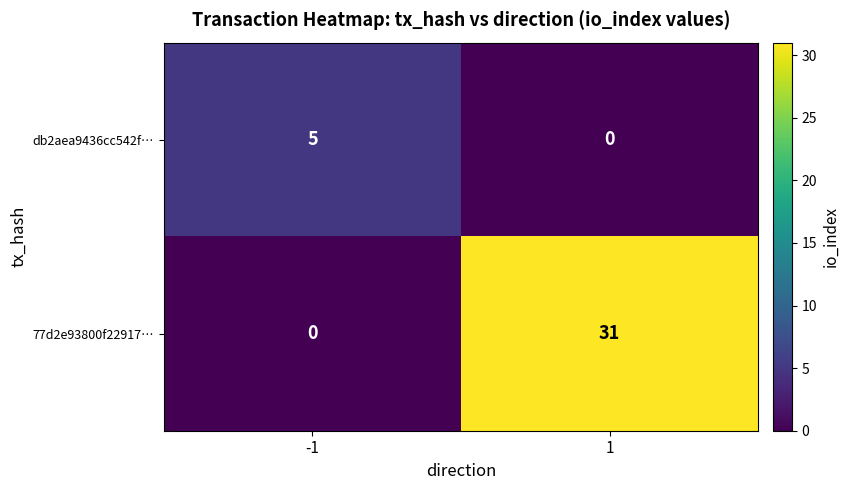

Between -1 and 1, which series saw the biggest shift?

77d2e93800f22917…